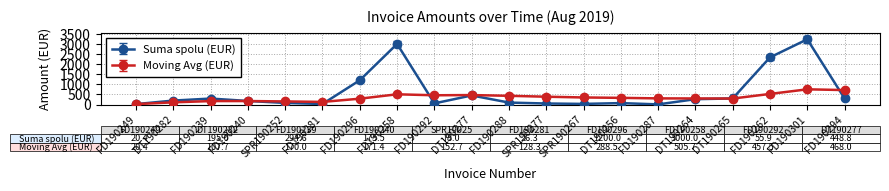

Rank the series at FD190288 from lowest to highest value.

Suma spolu (EUR), Moving Avg (EUR)